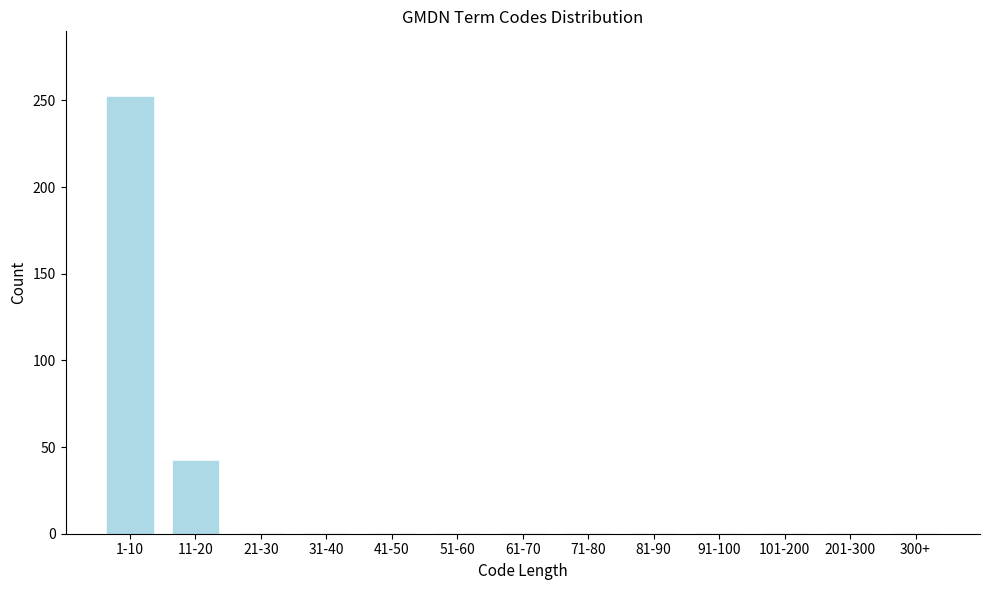

At which label is the value closest to 126?

11-20